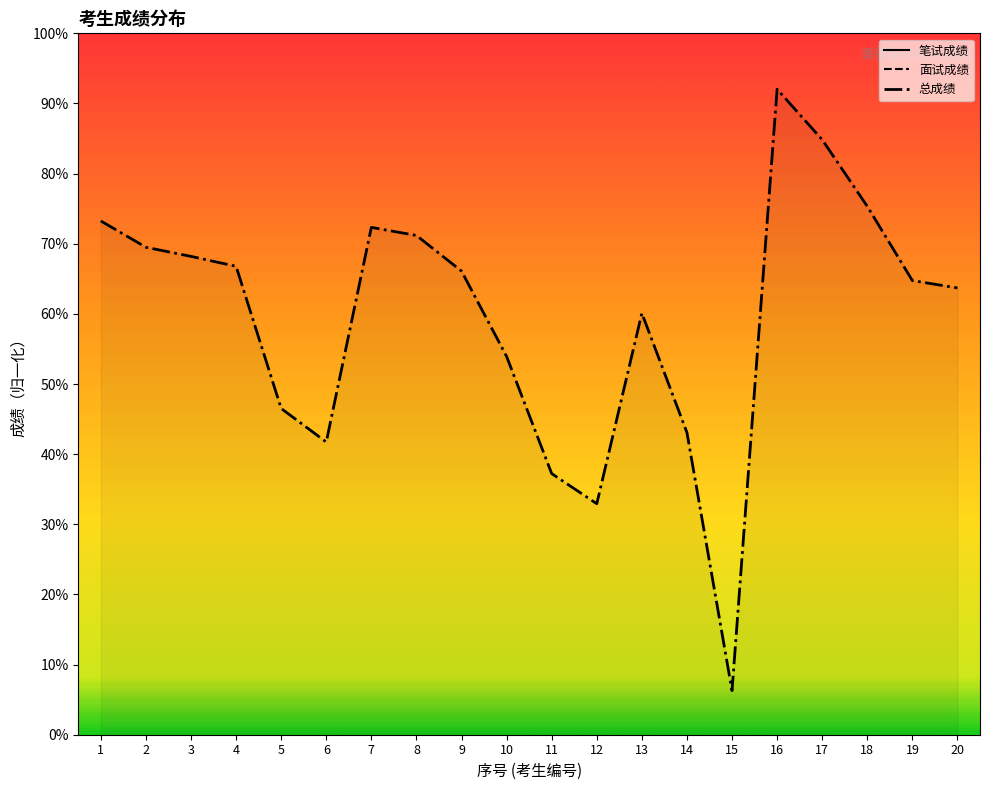

Does the chart have visible grid lines?

No